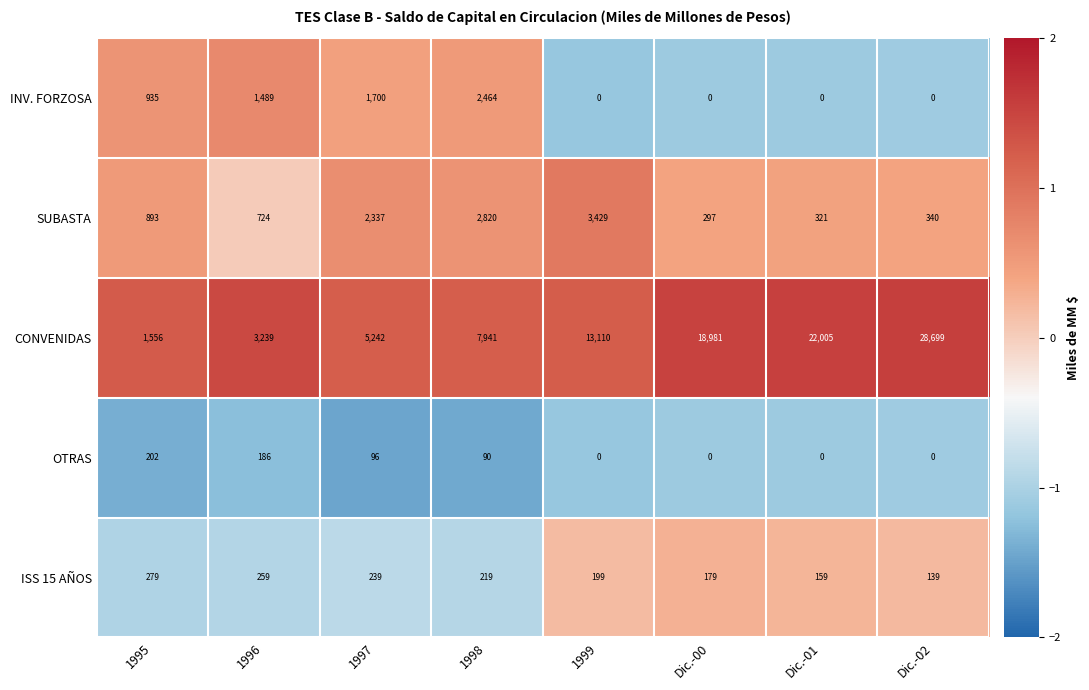

What is the difference between the maximum and minimum values in the SUBASTA series?

3132